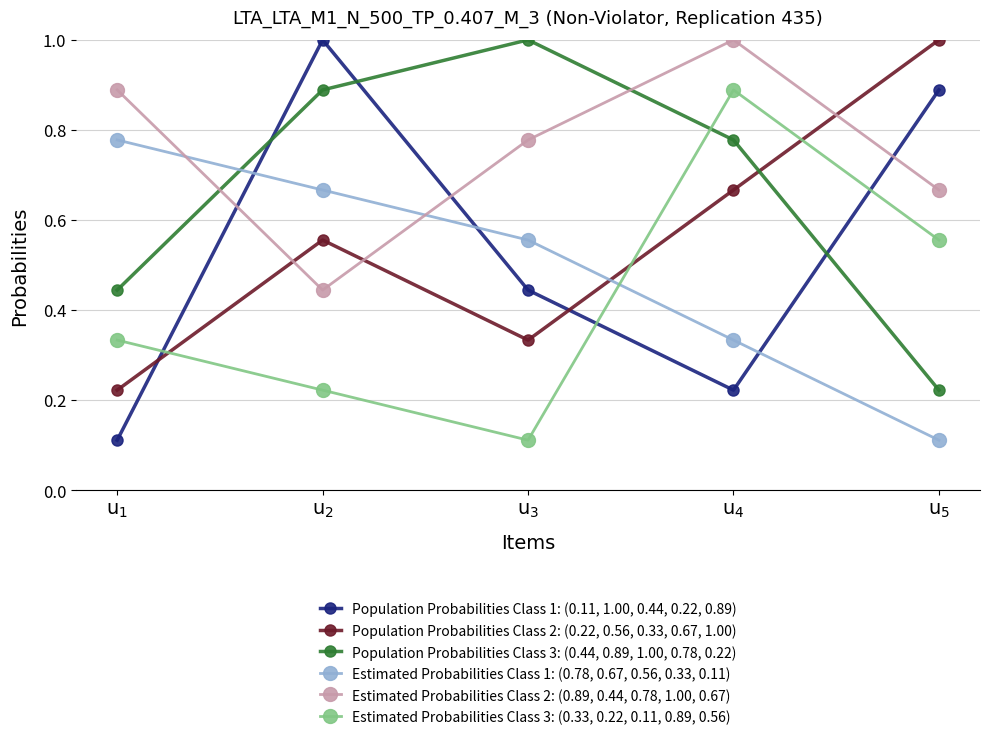

What is the maximum value shown in the chart?

1.0